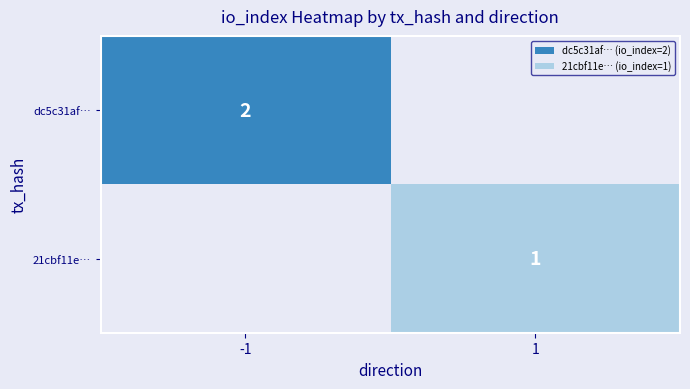

Is it true that 21cbf11e… equals 0 at 1?

False